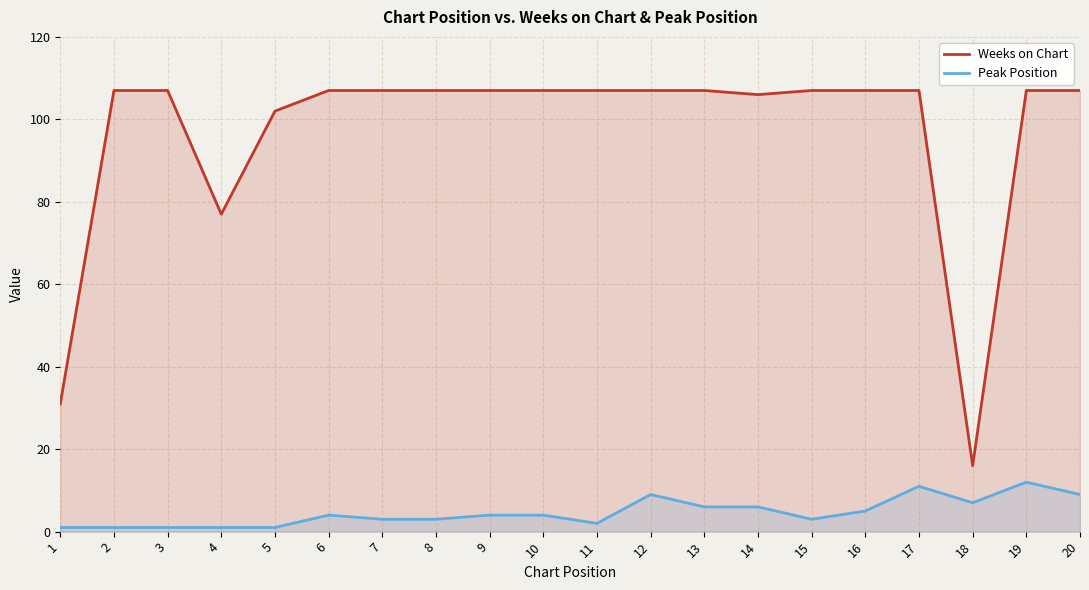

At which category does Peak Position reach its first local peak?

6